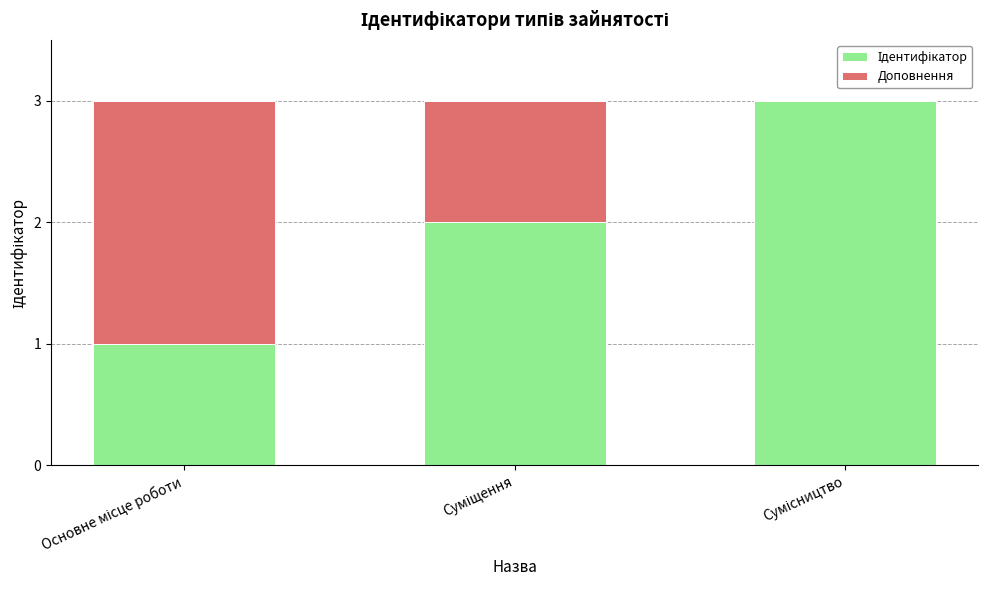

Are the bars grouped side by side (vs. stacked)?

No